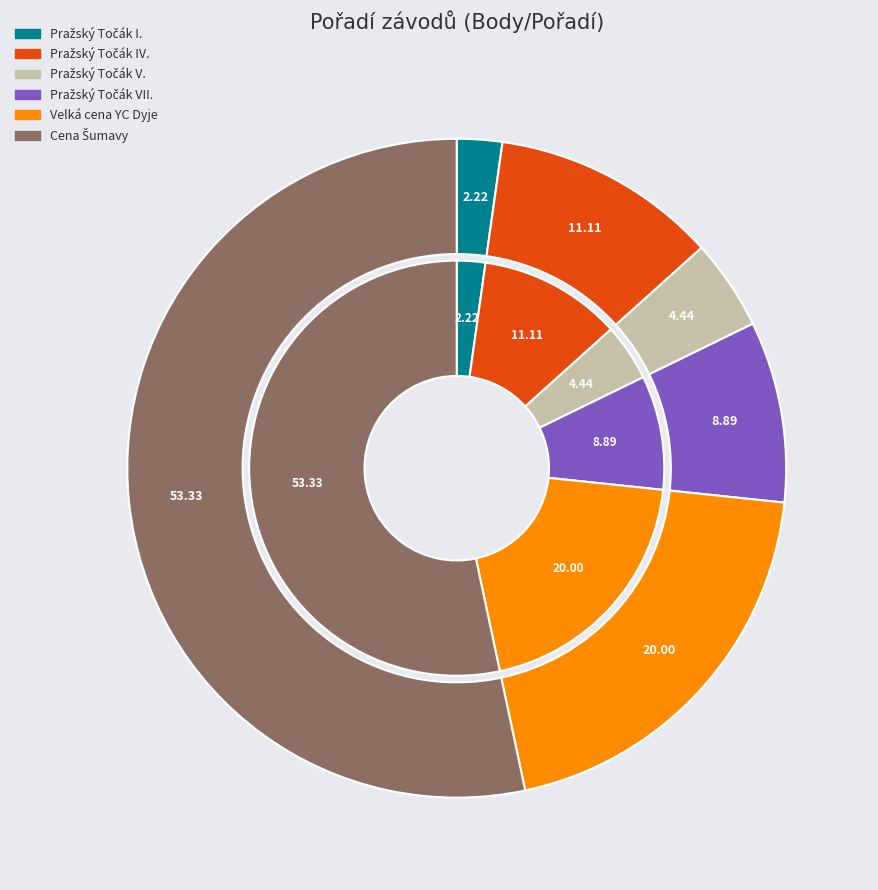

What percentage is the Cena Šumavy slice, to the nearest percent?

53%